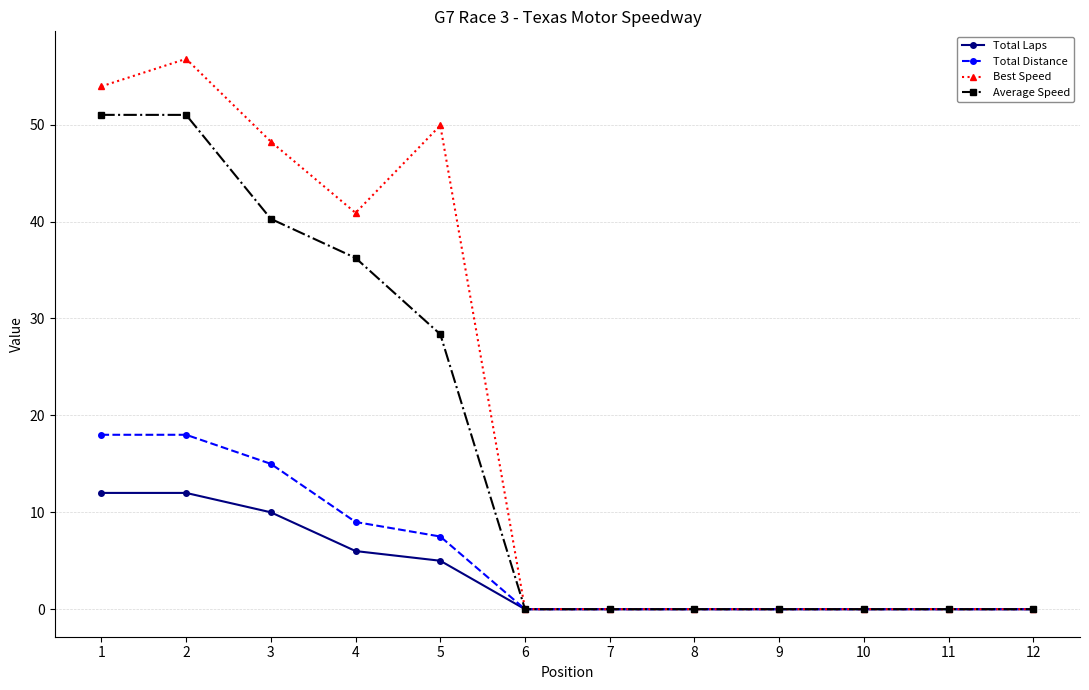

What is the maximum value for Total Laps?

12.0